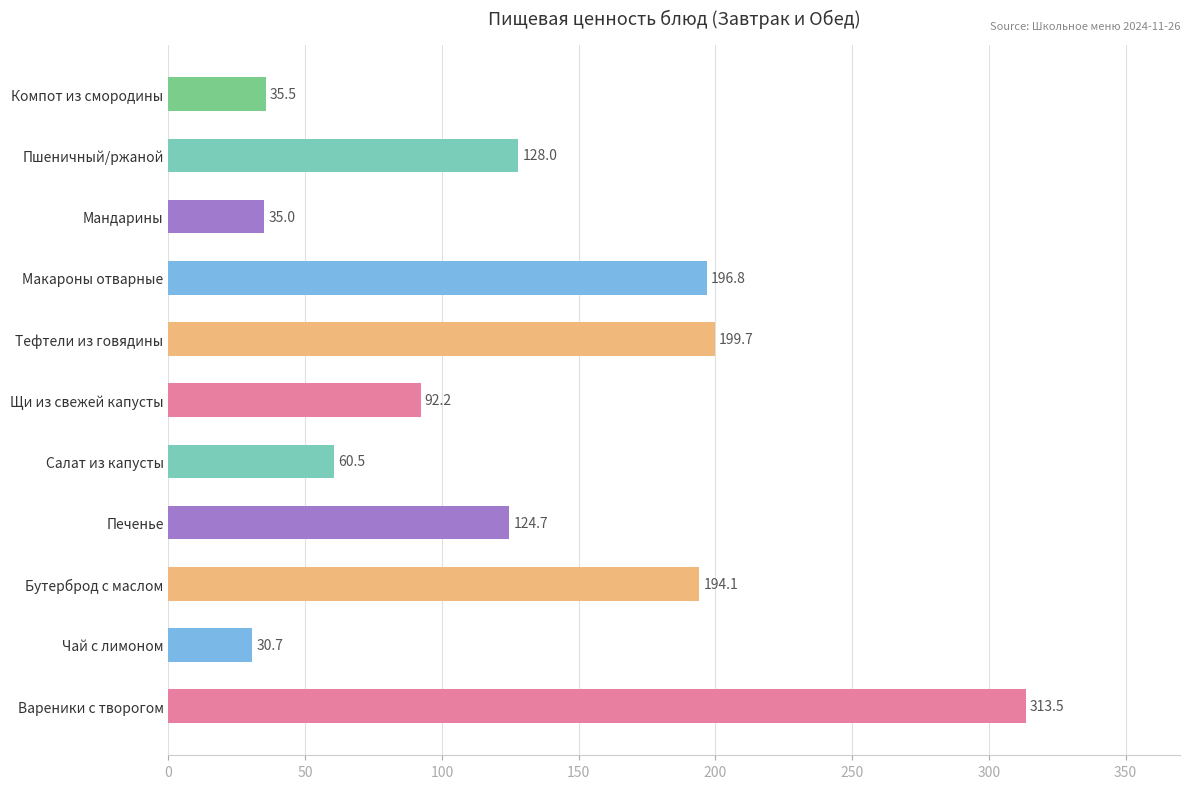

What is the sum of the values at Щи из свежей капусты and Чай с лимоном?

122.9